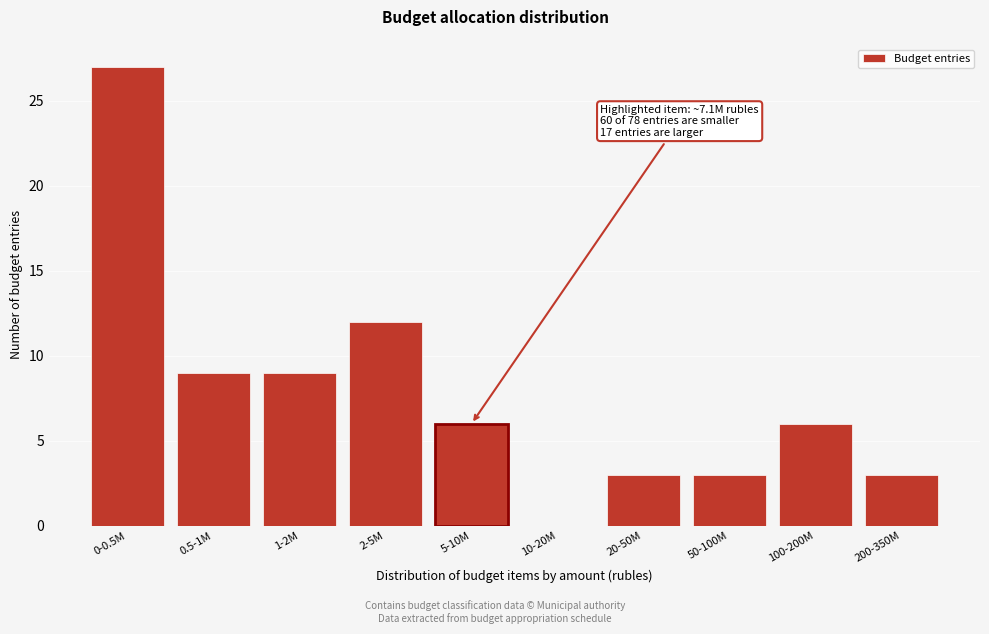

Reading left to right, extract all data points from this chart.

0-0.5M=27	0.5-1M=9	1-2M=9	2-5M=12	5-10M=6	10-20M=0	20-50M=3	50-100M=3	100-200M=6	200-350M=3